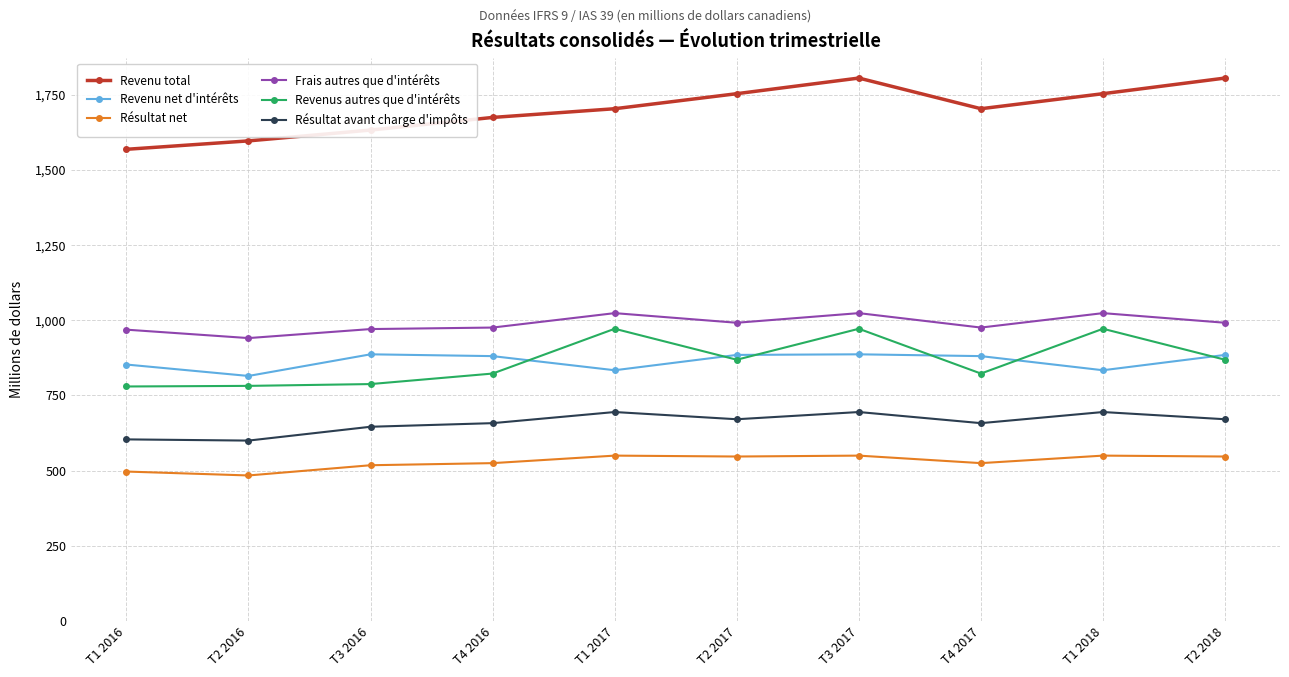

What is the label of the 3rd point from the right?

T4 2017